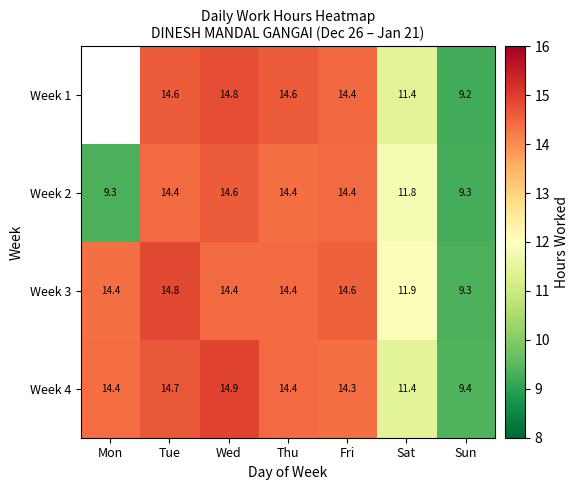

Which category has the highest value across all series?

Wed